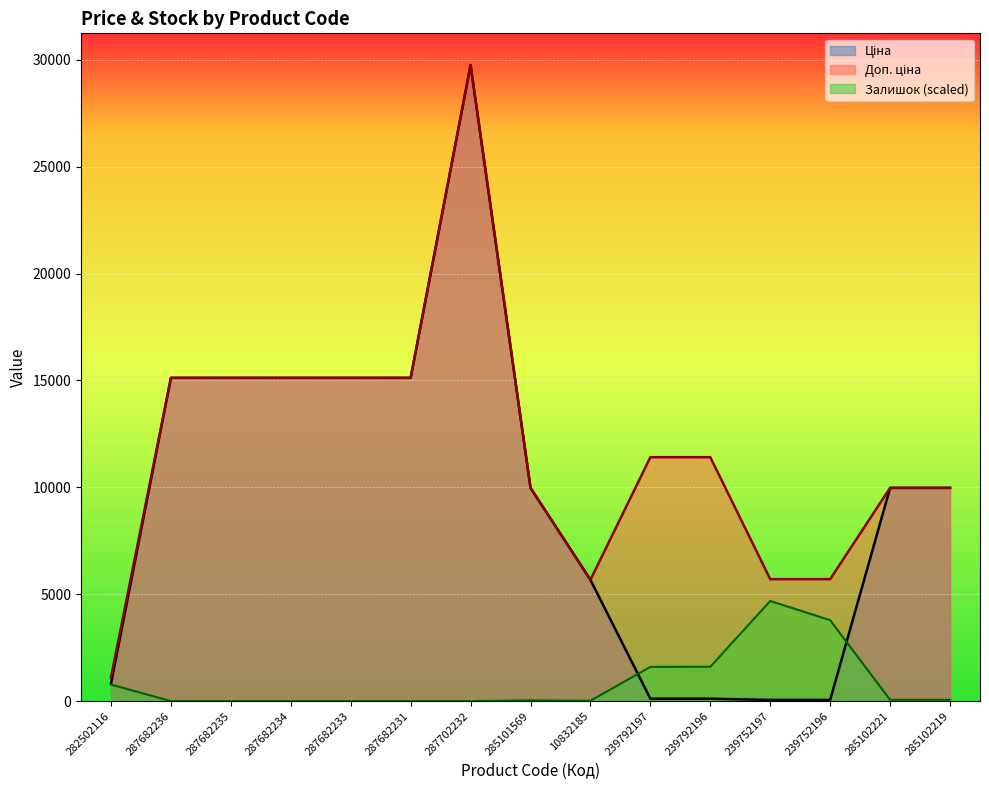

The value of Залишок at 285101569 is 51.5. True or false?

False